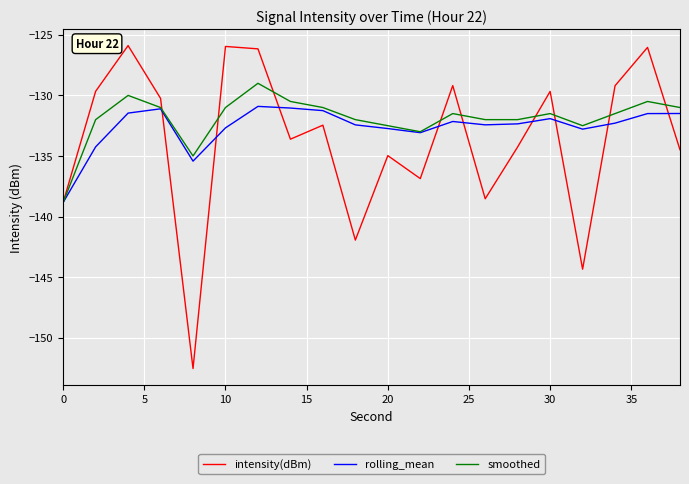

Count the number of categories in the chart.

20